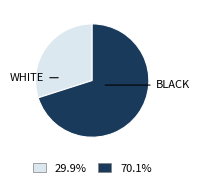

Is there any slice that represents more than half of the pie?

Yes